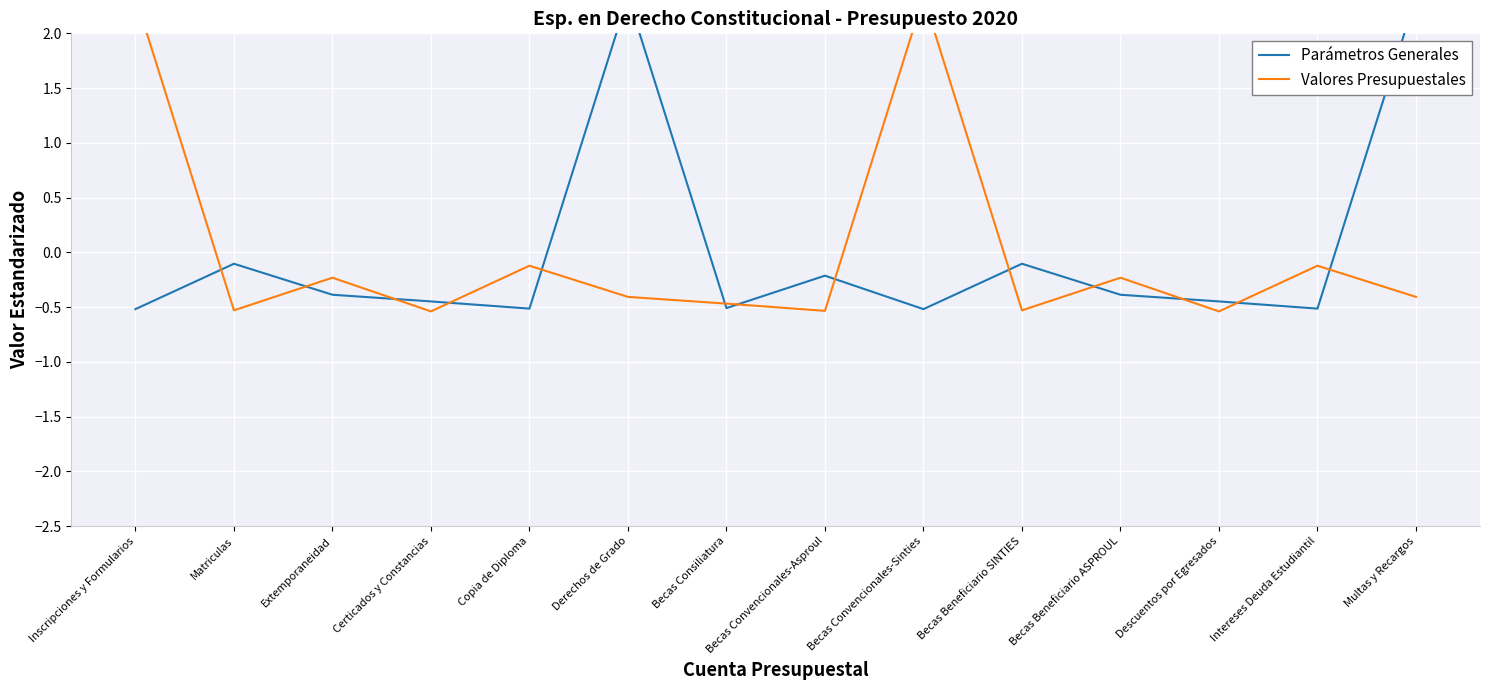

Is it true that Valores Presupuestales equals -0.9 at Descuentos por Egresados?

False